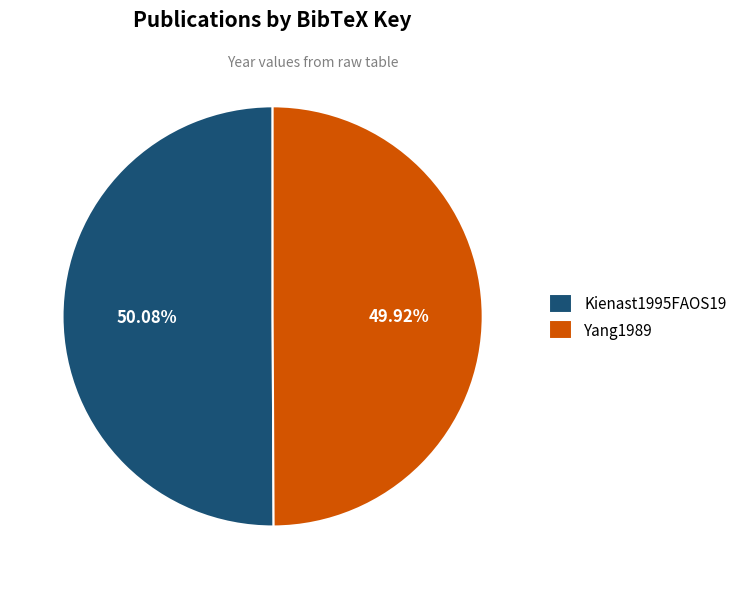

Combined, do Kienast1995FAOS19 and Yang1989 account for over 50%?

Yes